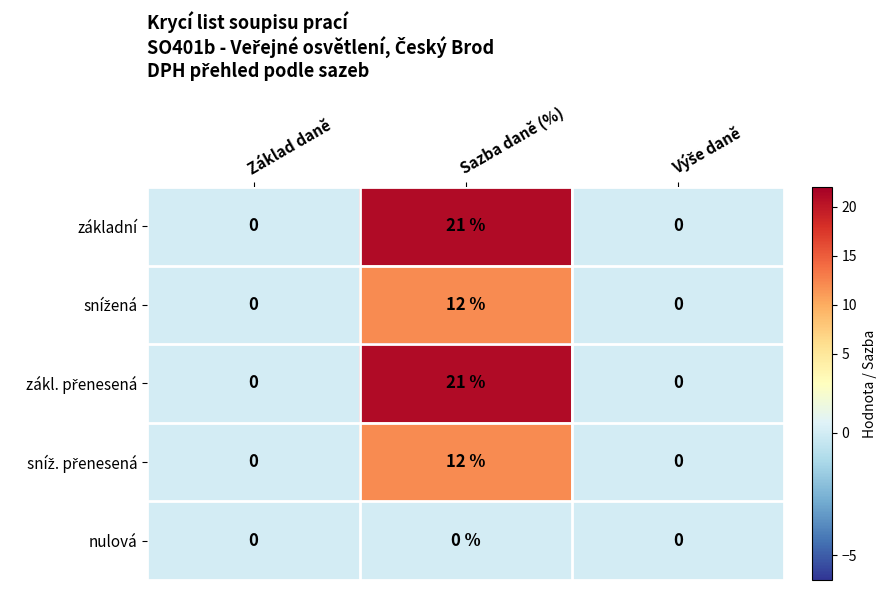

What is the difference between the highest and lowest values at Sazba daně (%)?

21